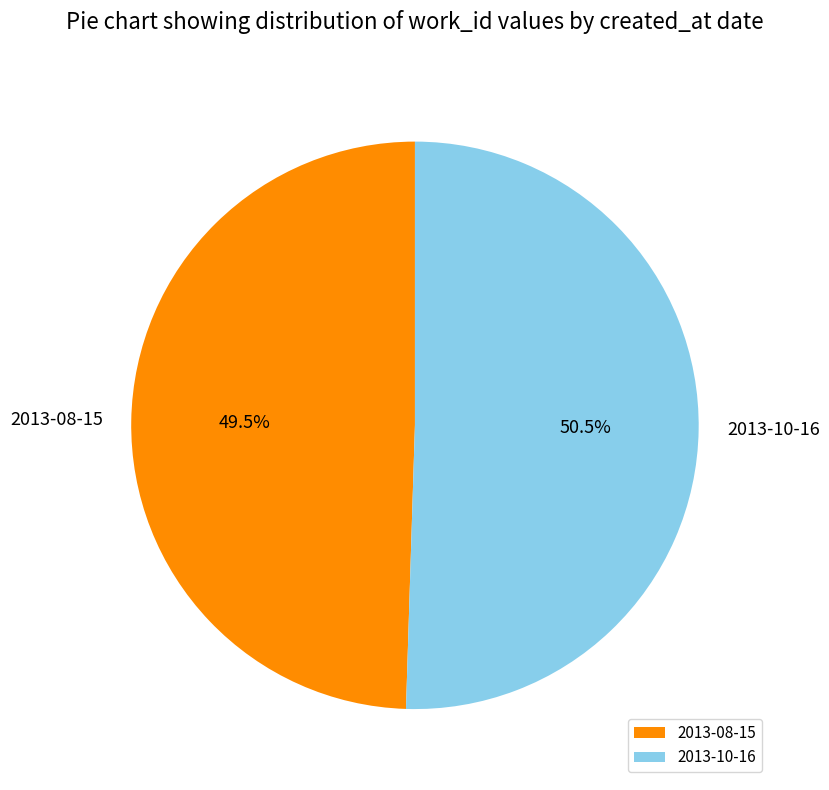

Count the number of slices in the pie.

2